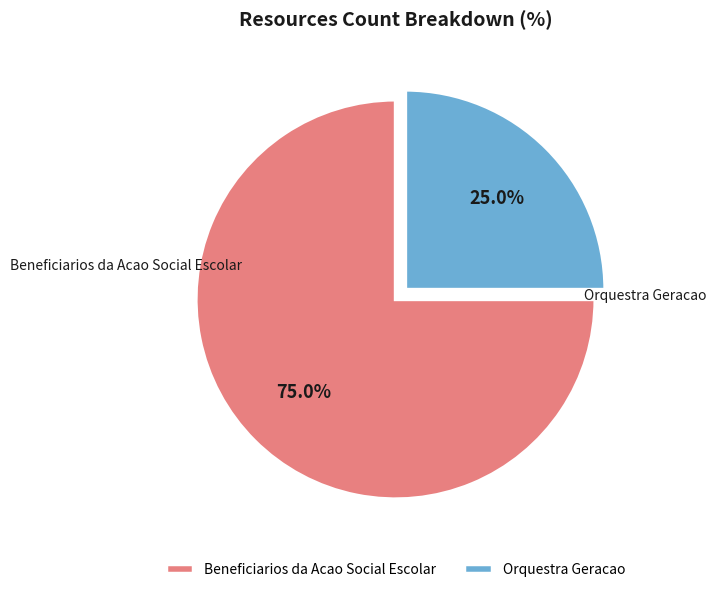

Count the number of slices in the pie.

2